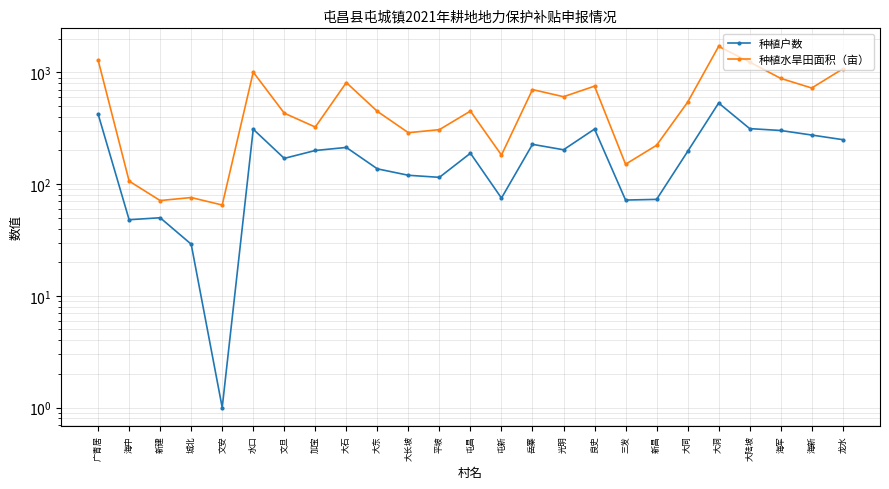

What is the difference between the second highest and minimum values in the 种植水旱田面积（亩） series?

1225.5